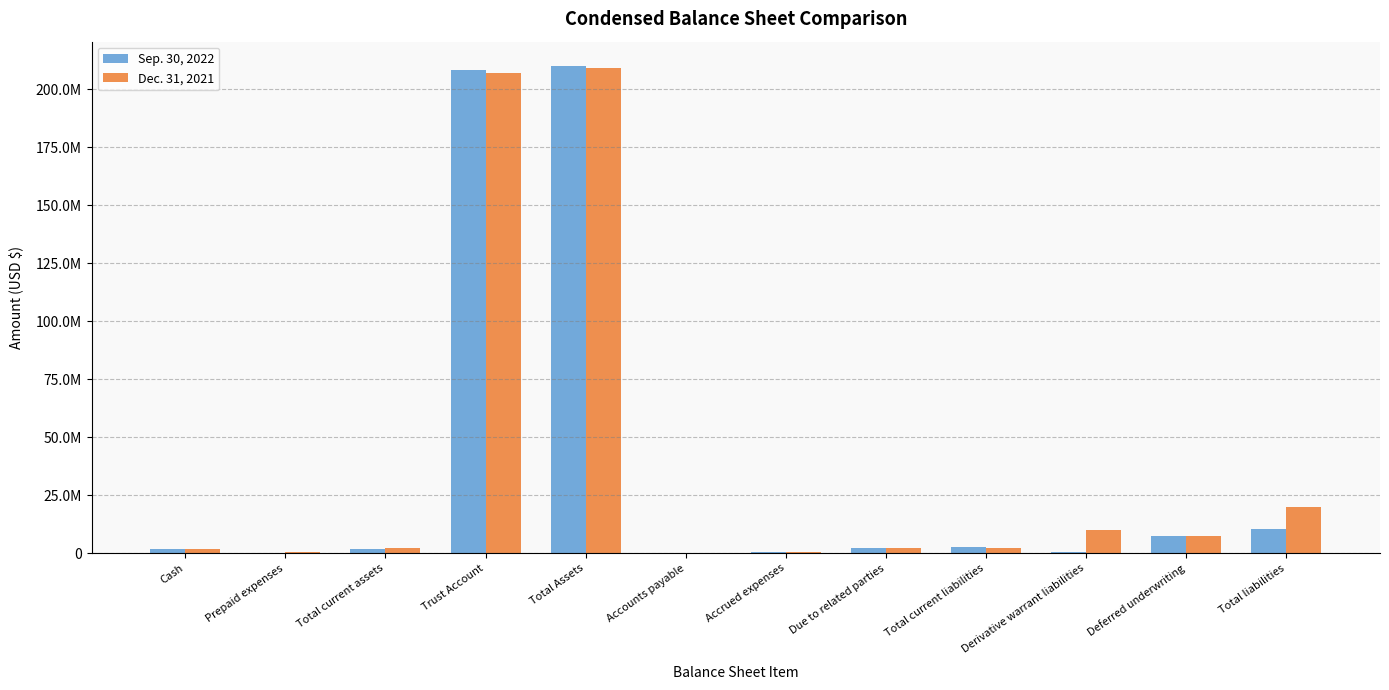

What is the sum of the Dec. 31, 2021 values at Cash and Prepaid expenses?

2177277